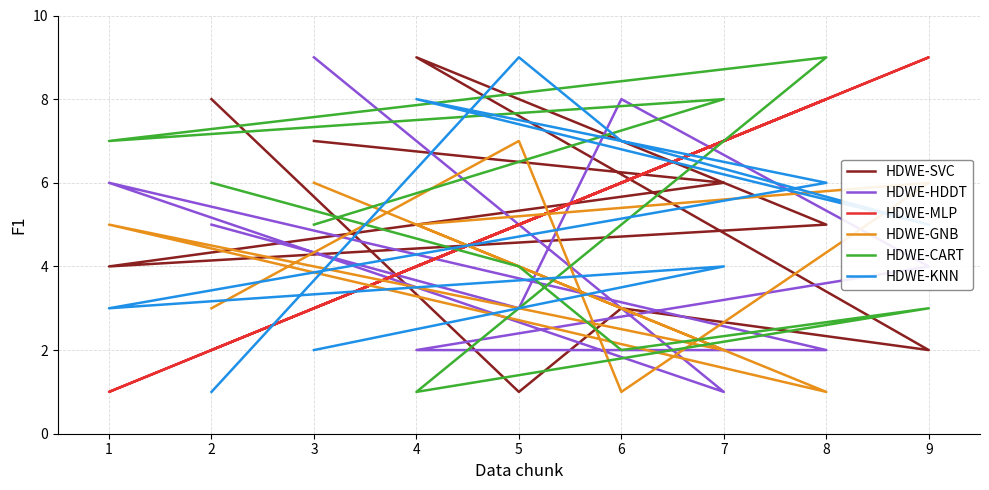

What are all the series names shown in the legend?

HDWE-SVC, HDWE-HDDT, HDWE-MLP, HDWE-GNB, HDWE-CART, HDWE-KNN